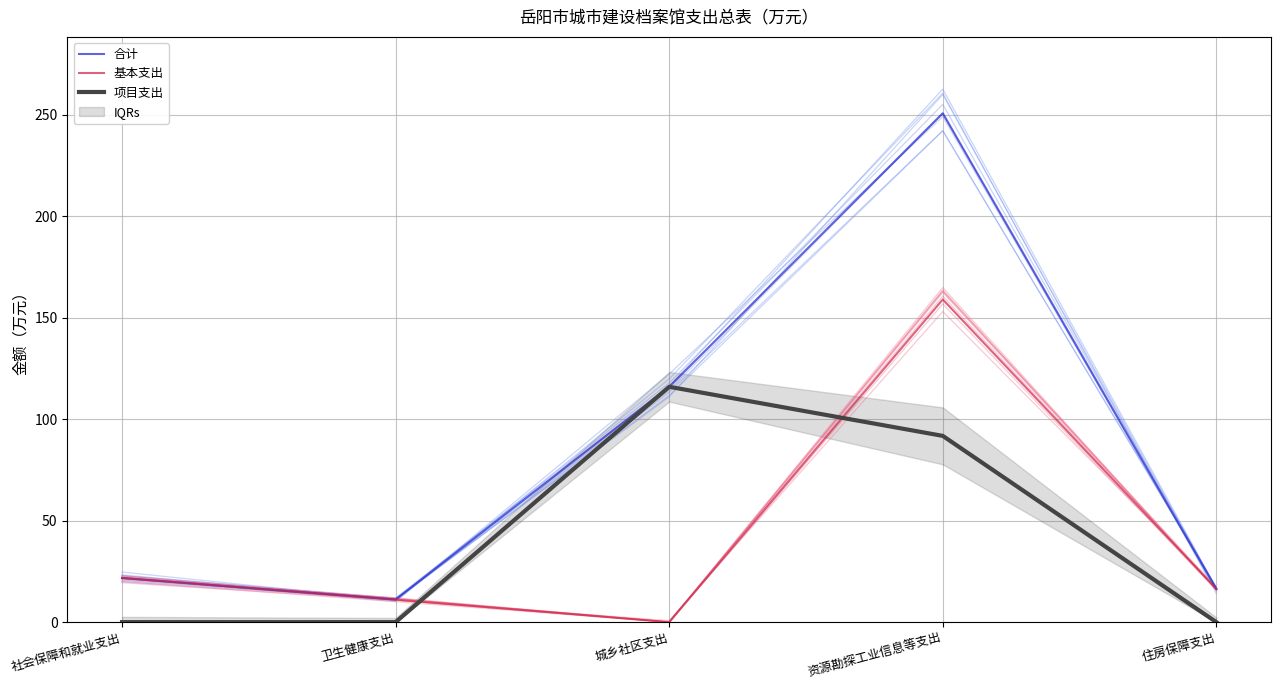

What is the difference between the 基本支出 values at 卫生健康支出 and 住房保障支出?

5.2